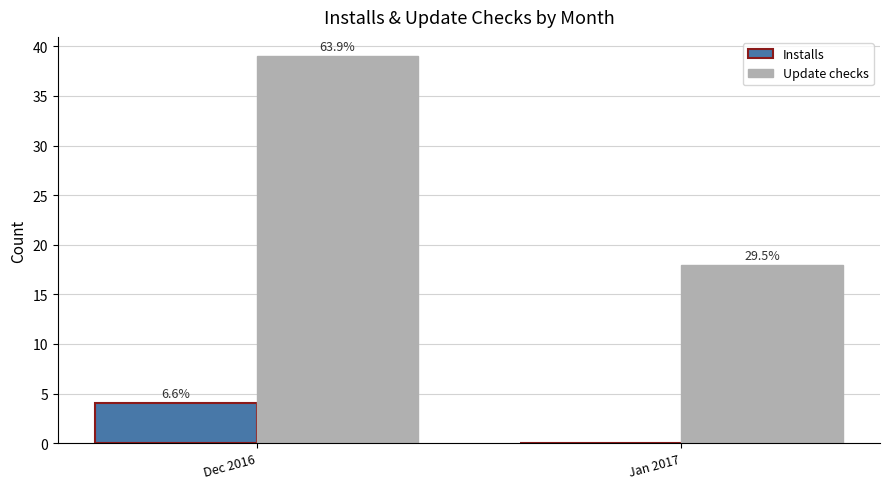

What are all the series names shown in the legend?

Installs, Update checks